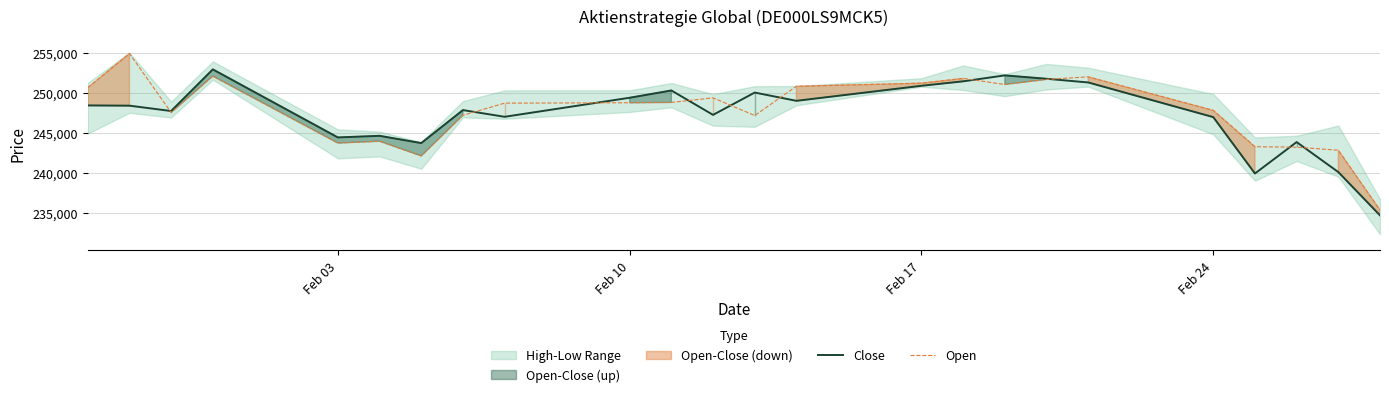

In Open, how many points are lower than both neighbors (excluding endpoints)?

5